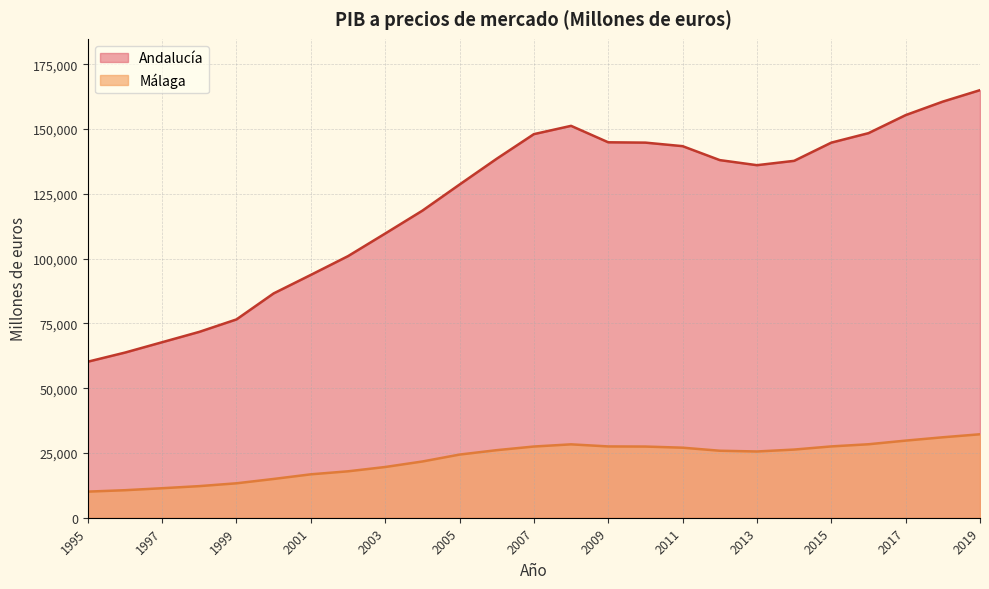

True or false: Málaga and Andalucía intersect in this chart.

False